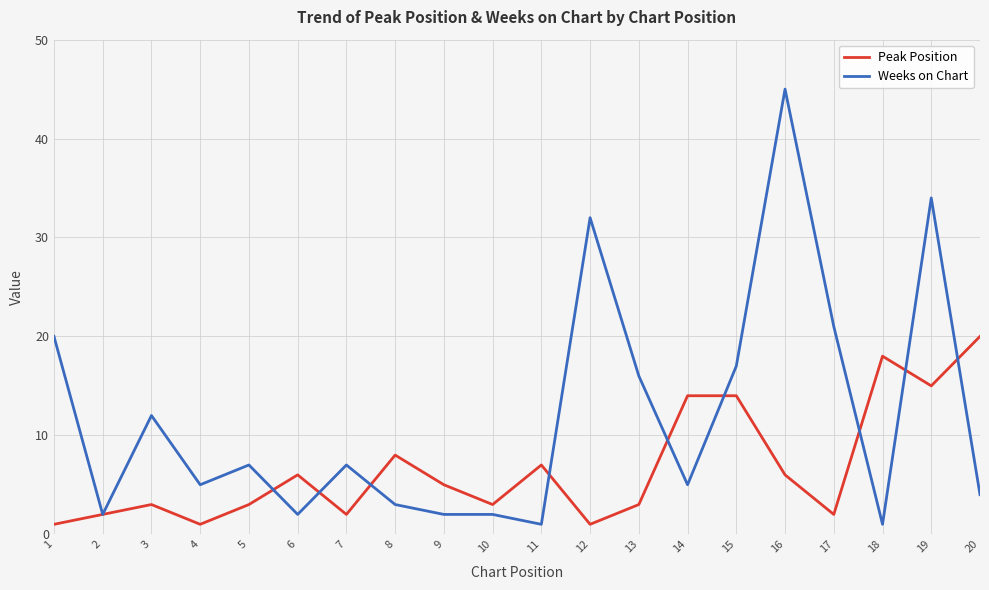

True or false: Weeks on Chart and Peak Position cross at least once.

True